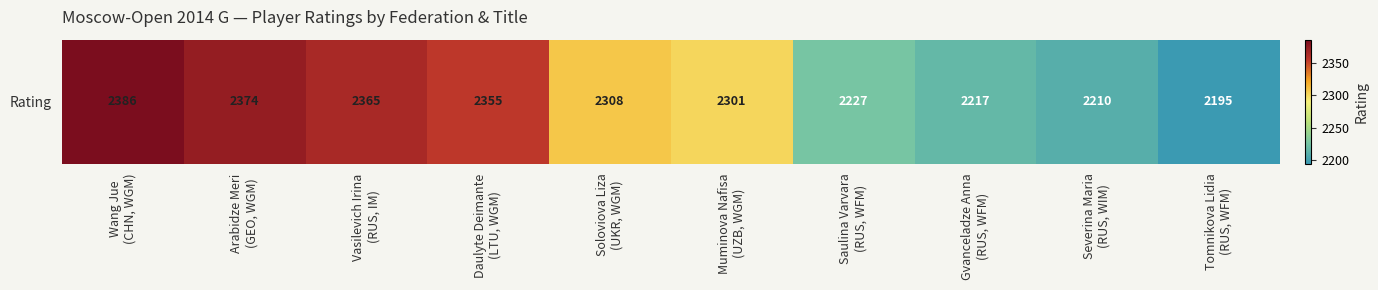

The value at Saulina Varvara
(RUS, WFM) is 2227. True or false?

True